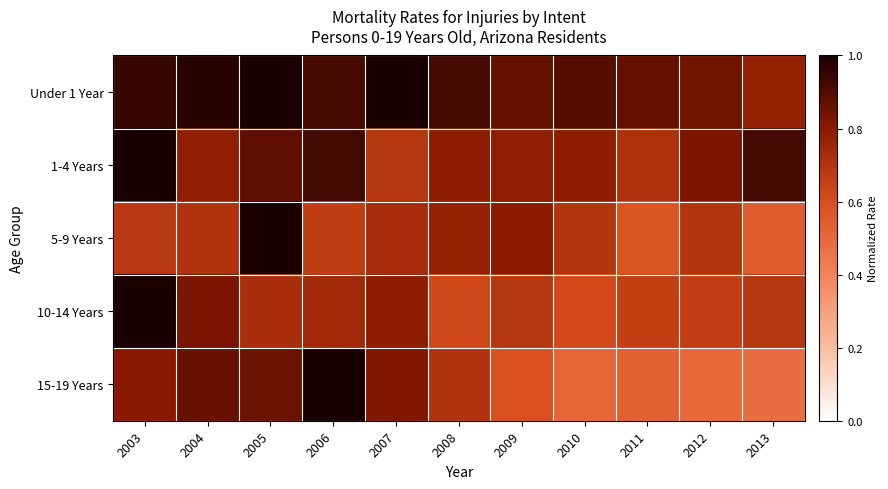

Reading right to left, list all the values displayed in this chart.

Under 1 Year: 2013=0.8	2012=0.8	2011=0.9	2010=0.9	2009=0.9	2008=0.9	2007=1.0	2006=0.9	2005=1.0	2004=1.0	2003=0.9
1-4 Years: 2013=0.9	2012=0.8	2011=0.7	2010=0.8	2009=0.8	2008=0.8	2007=0.7	2006=0.9	2005=0.9	2004=0.8	2003=1.0
5-9 Years: 2013=0.5	2012=0.7	2011=0.6	2010=0.7	2009=0.8	2008=0.8	2007=0.7	2006=0.7	2005=1.0	2004=0.7	2003=0.7
10-14 Years: 2013=0.7	2012=0.7	2011=0.7	2010=0.6	2009=0.7	2008=0.6	2007=0.8	2006=0.7	2005=0.7	2004=0.8	2003=1.0
15-19 Years: 2013=0.5	2012=0.5	2011=0.5	2010=0.5	2009=0.6	2008=0.7	2007=0.8	2006=1.0	2005=0.9	2004=0.9	2003=0.8